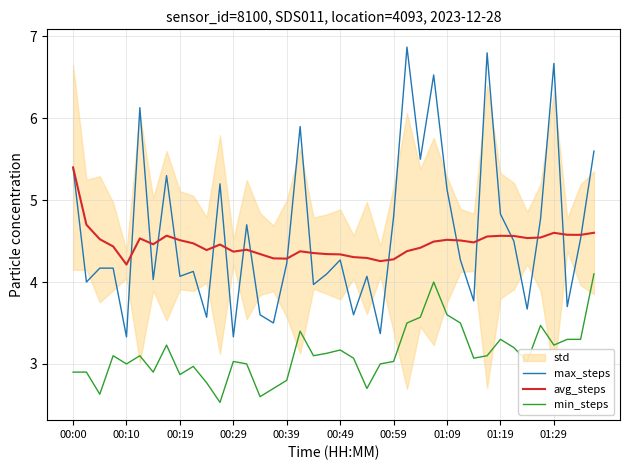

What is the lowest value of the avg_steps series?

4.2